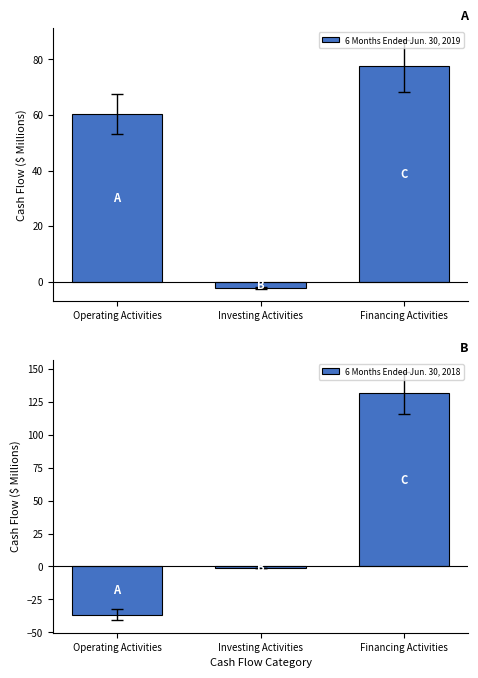

What is the smallest value displayed?

-36.4